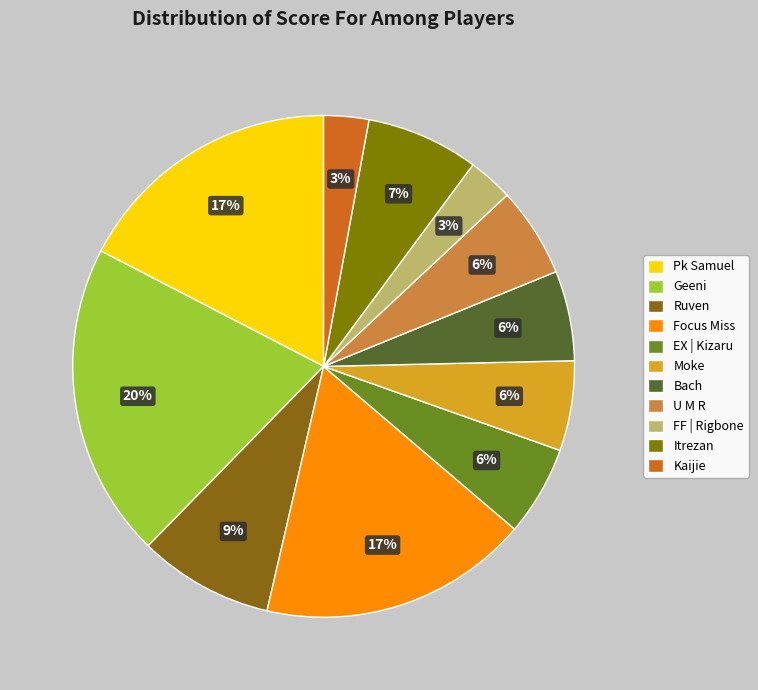

Does any single category account for the majority?

No